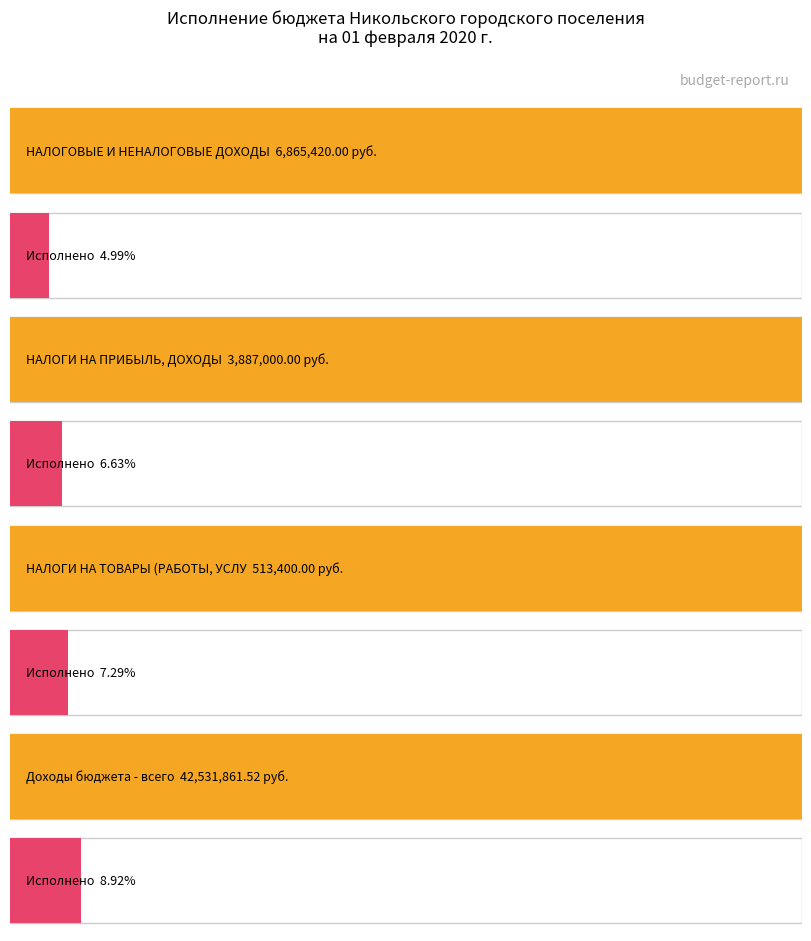

The value of Исполнено at НАЛОГИ НА ТОВАРЫ (РАБОТЫ, УСЛУГИ) is 7544.1. True or false?

False